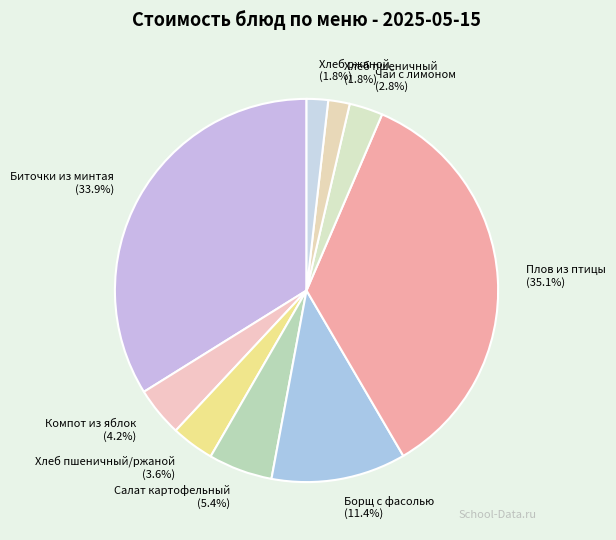

Which has a higher value, Хлеб пшеничный/ржаной or Биточки из минтая?

Биточки из минтая